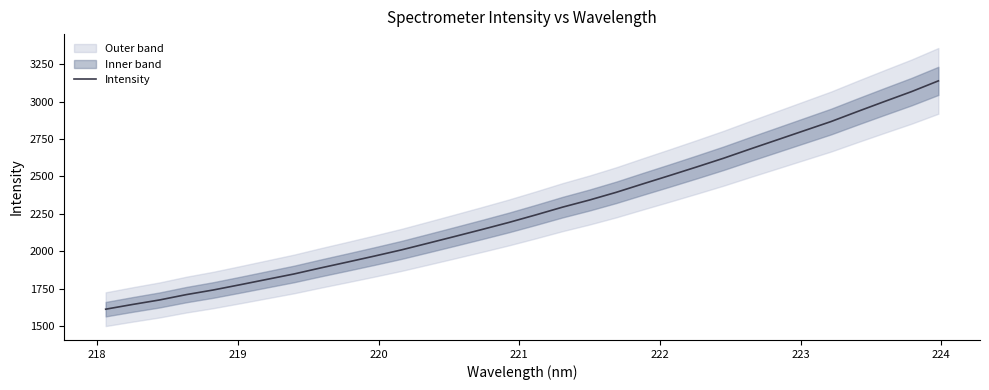

What is the highest value of the Intensity series?

3138.1